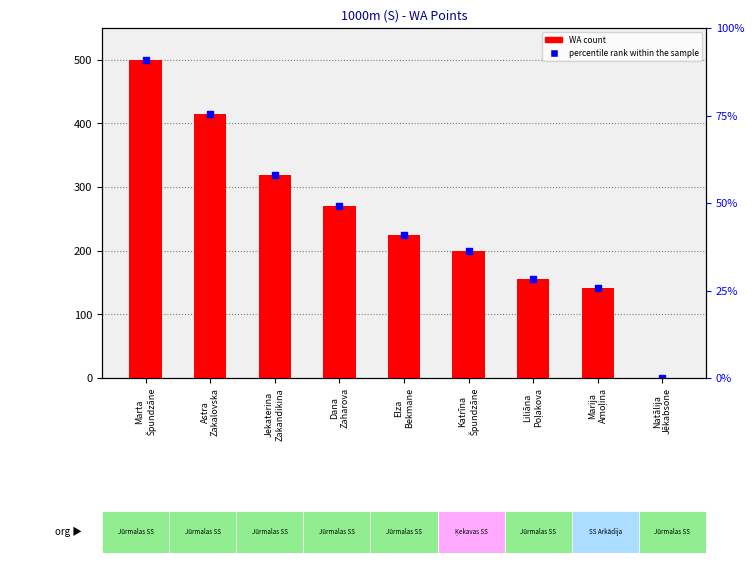

At how many categories does at least one series exceed 480?

1